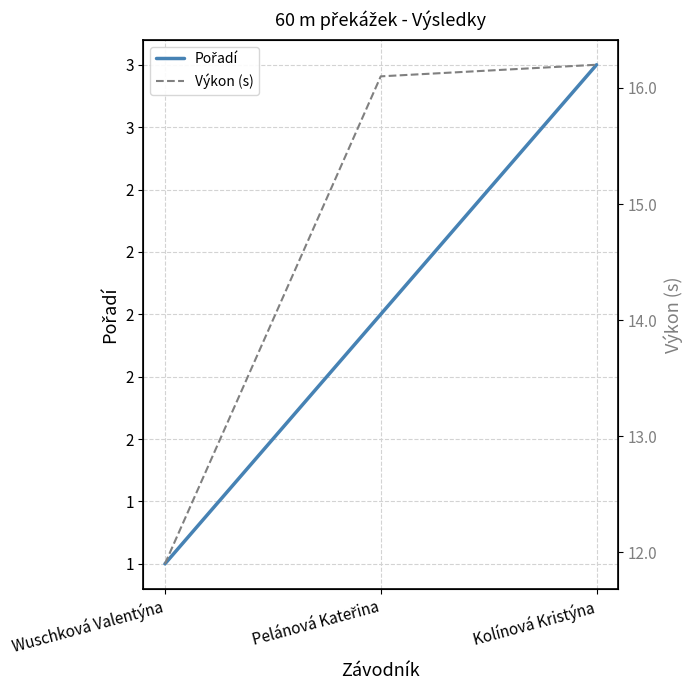

What is the difference between the highest and lowest values at Kolínová Kristýna?

13.2